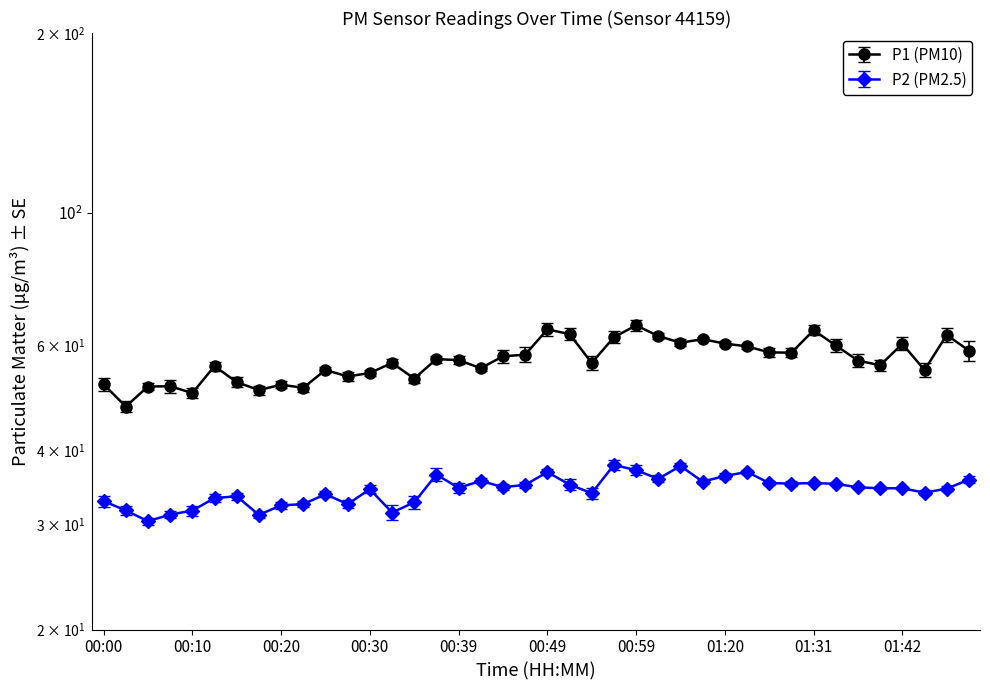

Reading left to right, extract all data points from this chart.

P1: 51.5	47.3	51.1	51.1	49.8	55.3	52.0	50.4	51.5	50.9	54.5	53.1	53.8	56.0	52.7	56.8	56.6	54.9	57.4	57.8	63.7	62.6	56.0	61.8	64.7	62.1	60.5	61.4	60.3	59.7	58.3	58.2	63.5	59.9	56.5	55.5	60.2	54.5	62.4	58.7
P2: 32.8	31.7	30.4	31.2	31.6	33.2	33.5	31.1	32.3	32.5	33.7	32.5	34.4	31.4	32.7	36.4	34.5	35.5	34.6	35.0	36.7	35.0	33.9	37.8	37.0	35.8	37.6	35.4	36.2	36.8	35.2	35.1	35.2	35.1	34.6	34.5	34.5	33.9	34.5	35.7